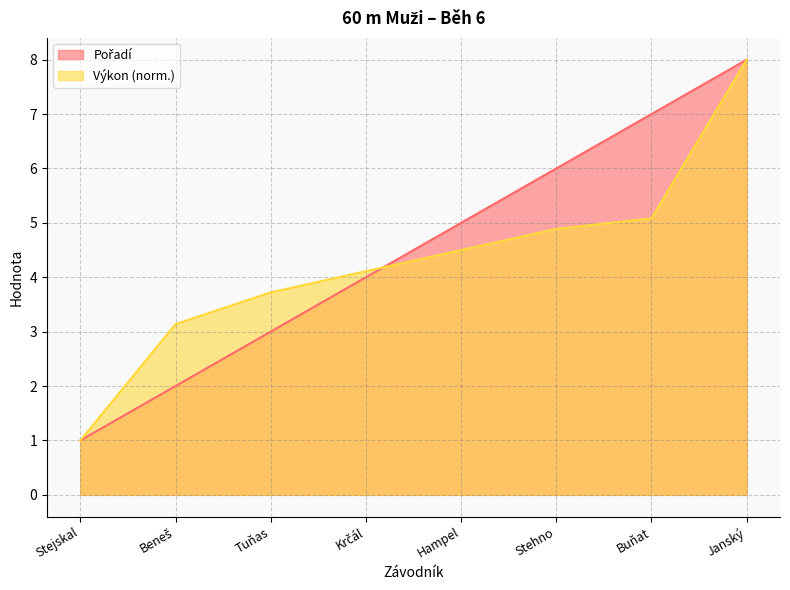

At which category is the sum across all series the highest?

Janský